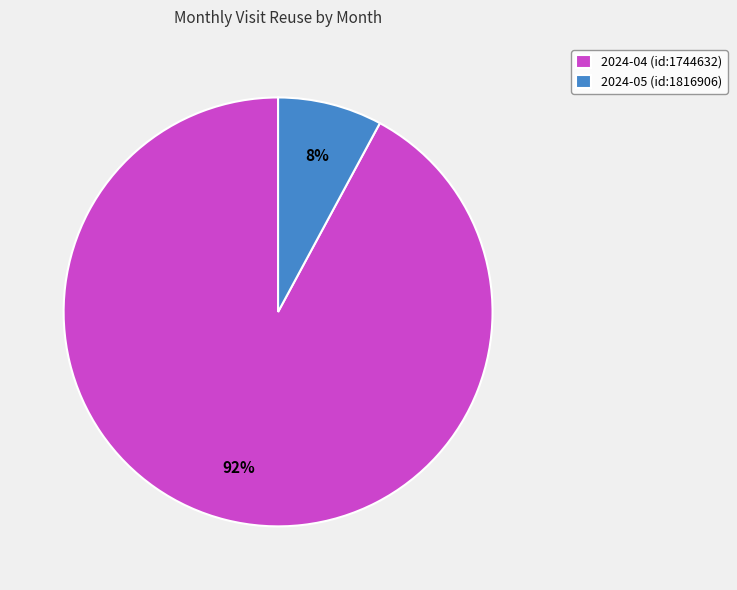

What is the largest slice in the pie chart?

2024-04 (id:1744632)